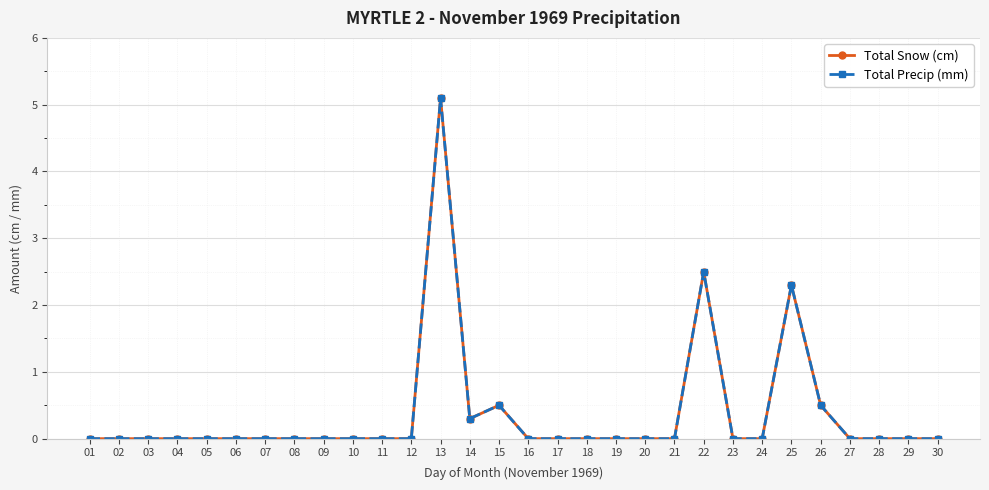

Where is Total Snow (cm) nearest to the value 2?

25